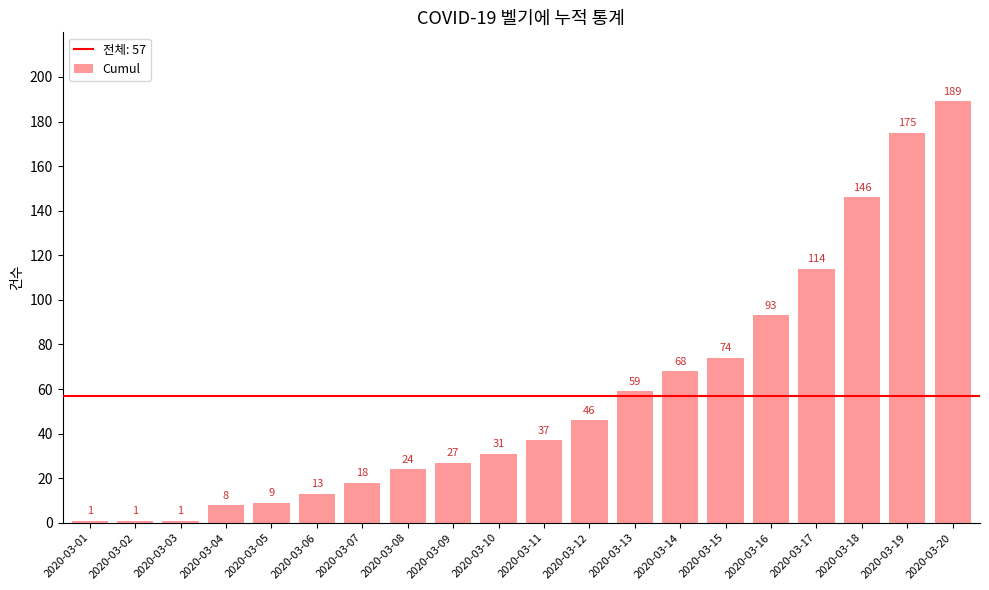

Between 2020-03-20 and 2020-03-07, which is larger?

2020-03-20